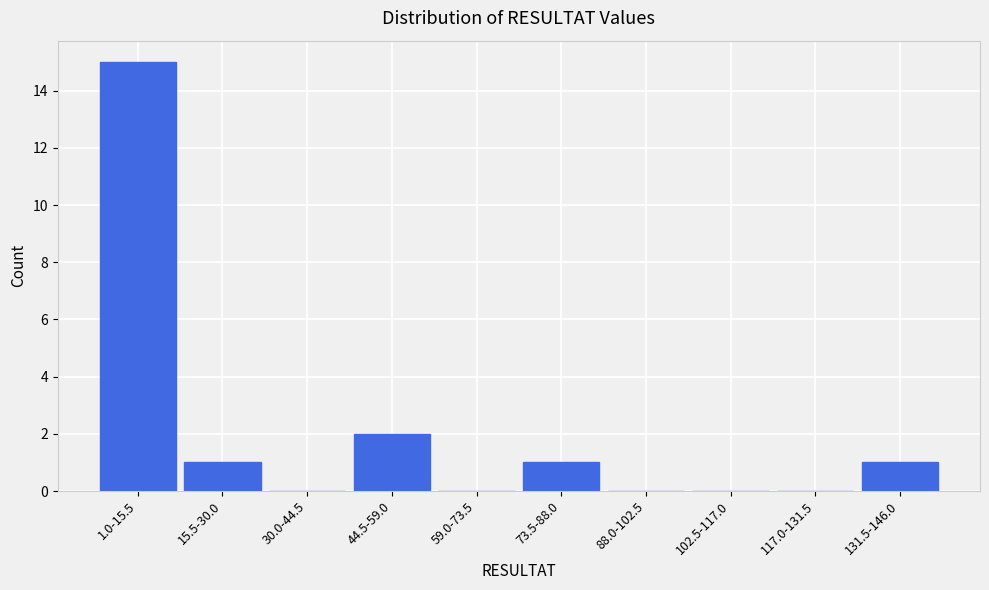

Reading right to left, what are all the values shown in this chart?

131.5-146.0=1	117.0-131.5=0	102.5-117.0=0	88.0-102.5=0	73.5-88.0=1	59.0-73.5=0	44.5-59.0=2	30.0-44.5=0	15.5-30.0=1	1.0-15.5=15